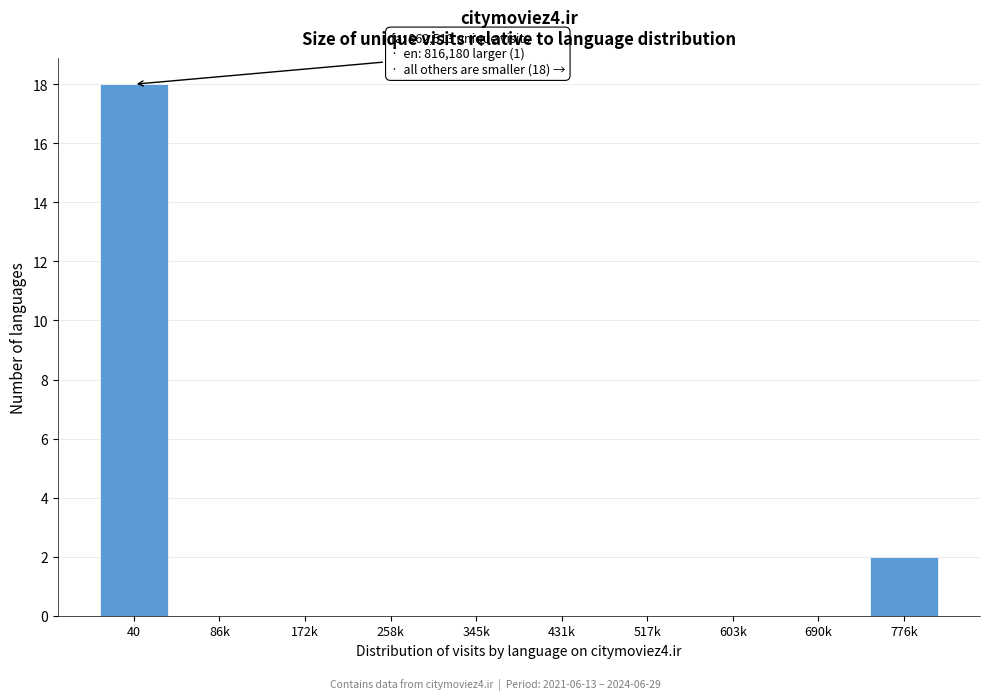

Reading left to right, transcribe all the data shown in this chart.

40=18	86k=0	172k=0	258k=0	345k=0	431k=0	517k=0	603k=0	690k=0	776k=2